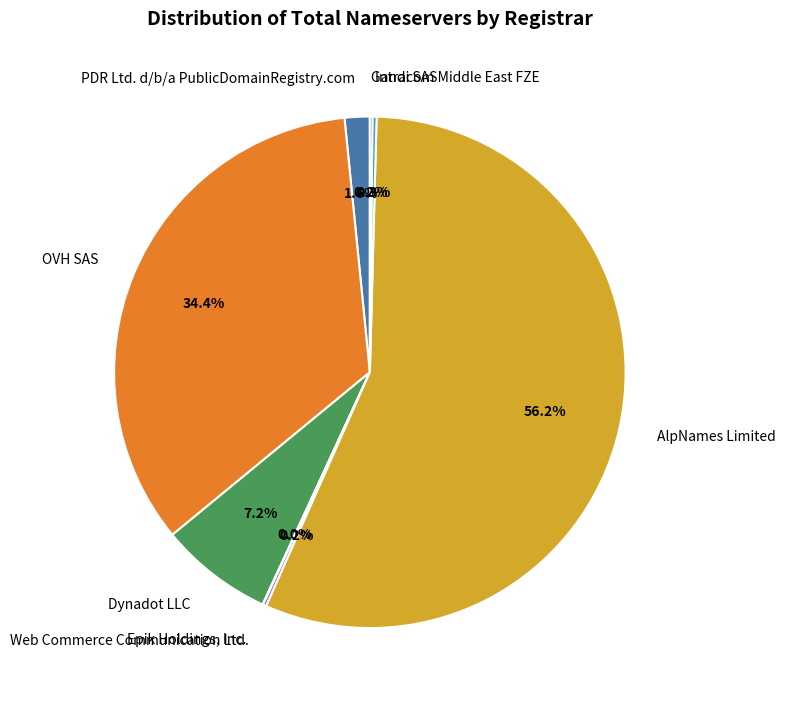

What portion of the pie excludes Dynadot LLC?

92.8%